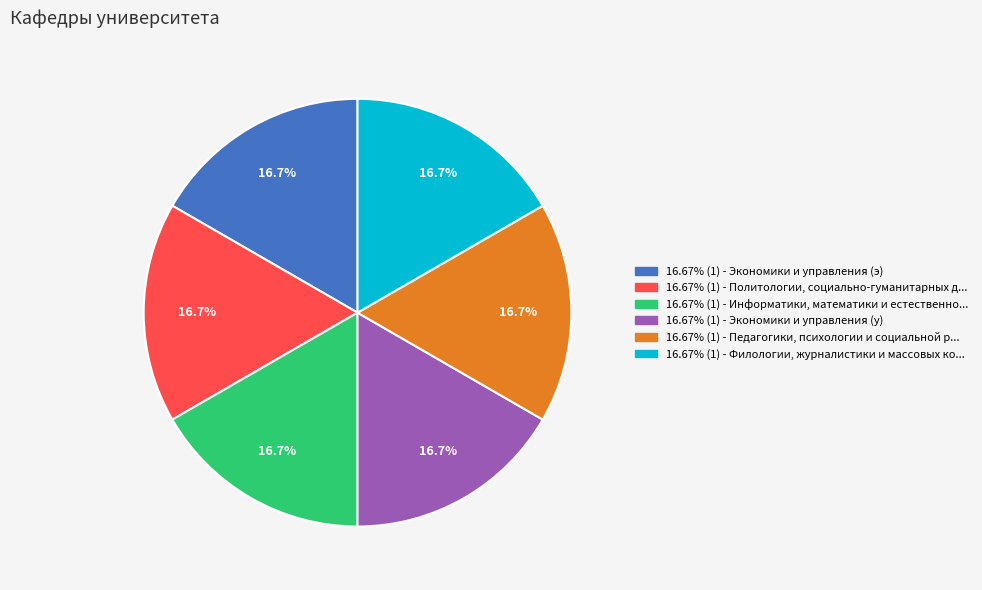

Is there any slice that represents more than half of the pie?

No